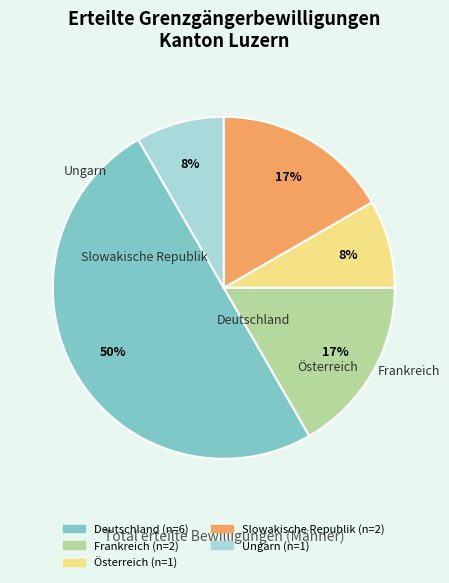

Between Deutschland and Österreich, which is larger?

Deutschland